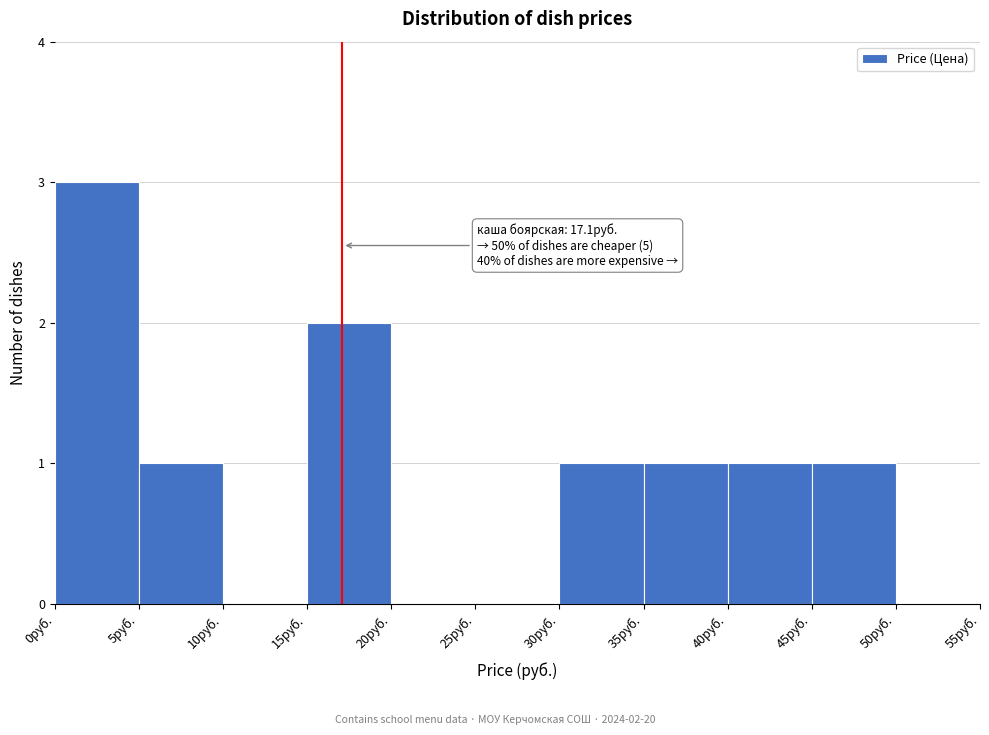

Which range on the x-axis has the tallest bar?

0 to 5